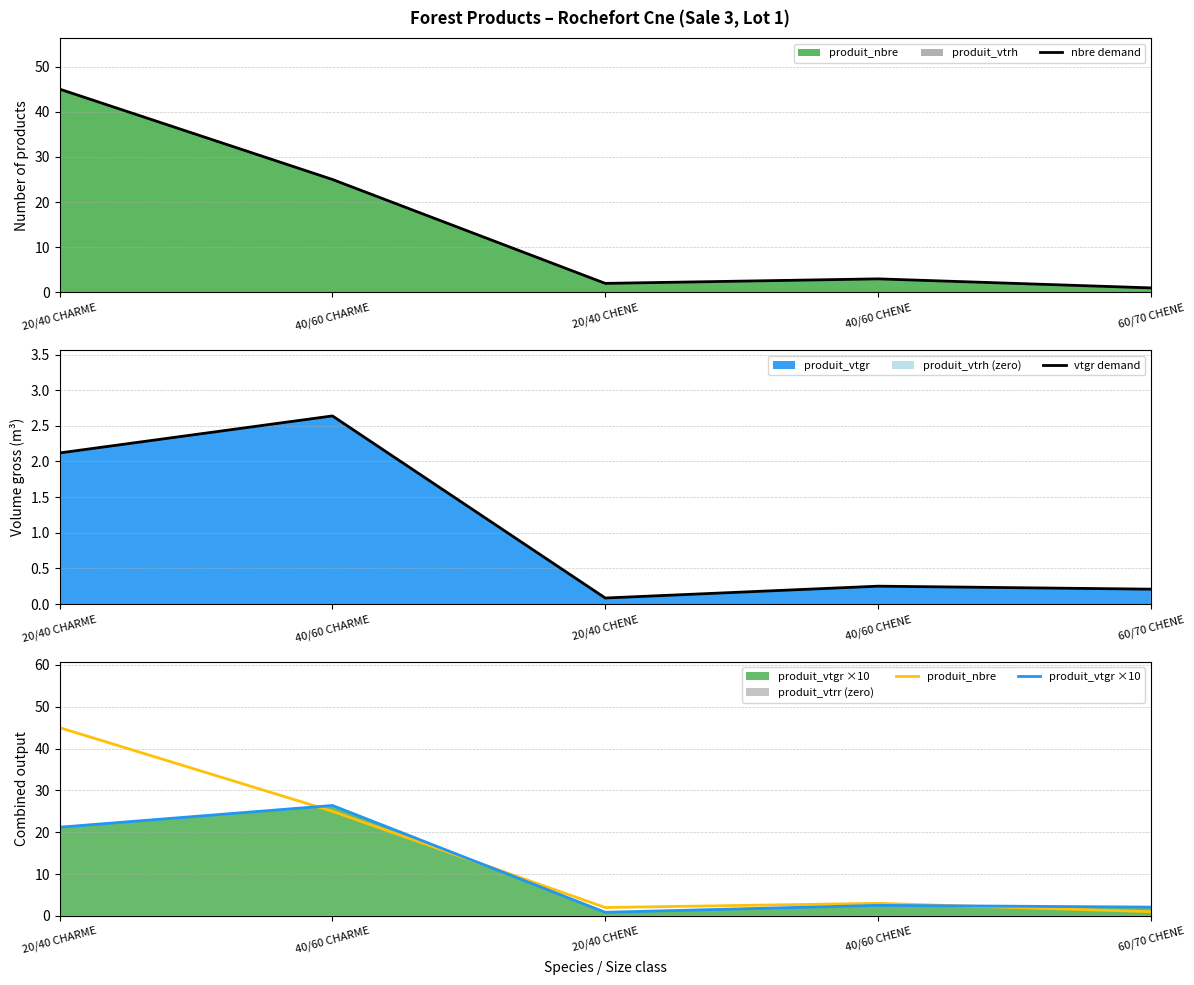

How many values in the nbre demand series exceed 3?

2